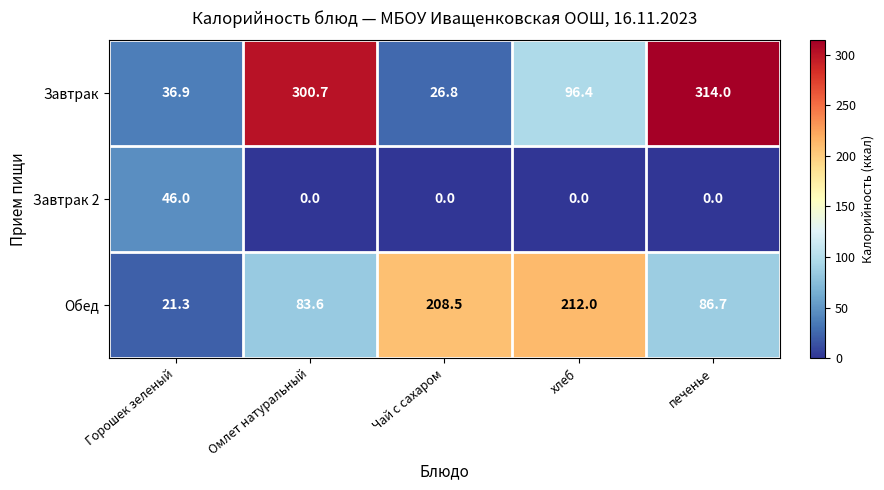

At which label is Обед closest to 116?

печенье